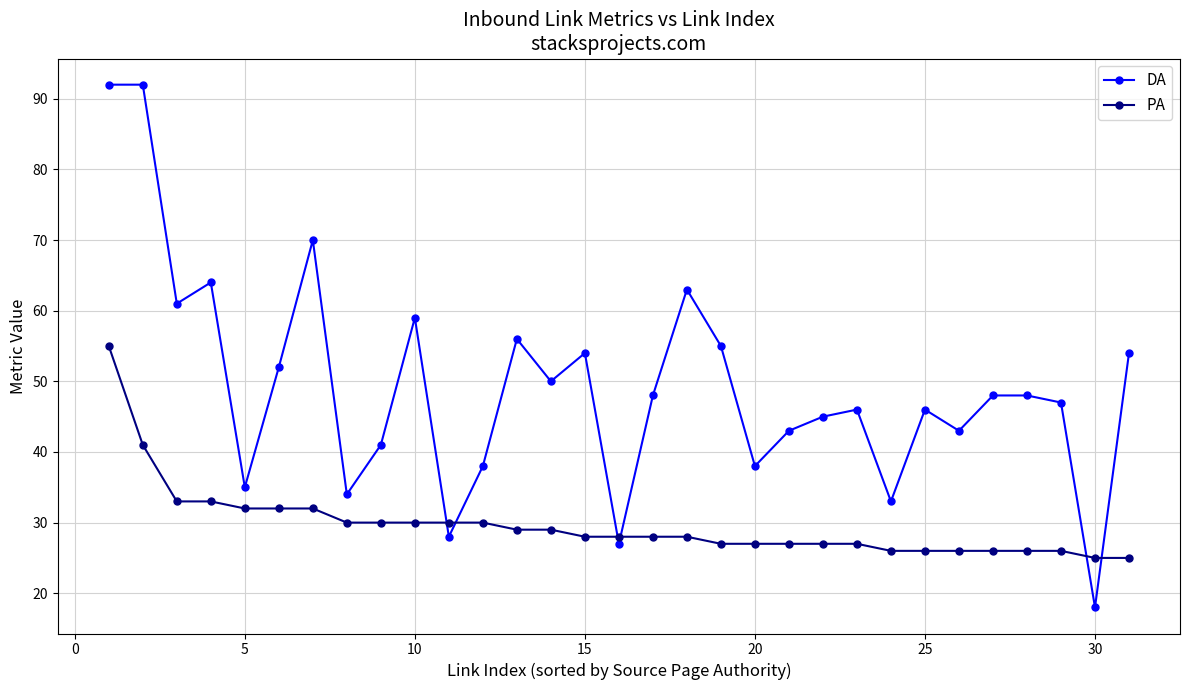

Which series has the widest spread of values?

DA